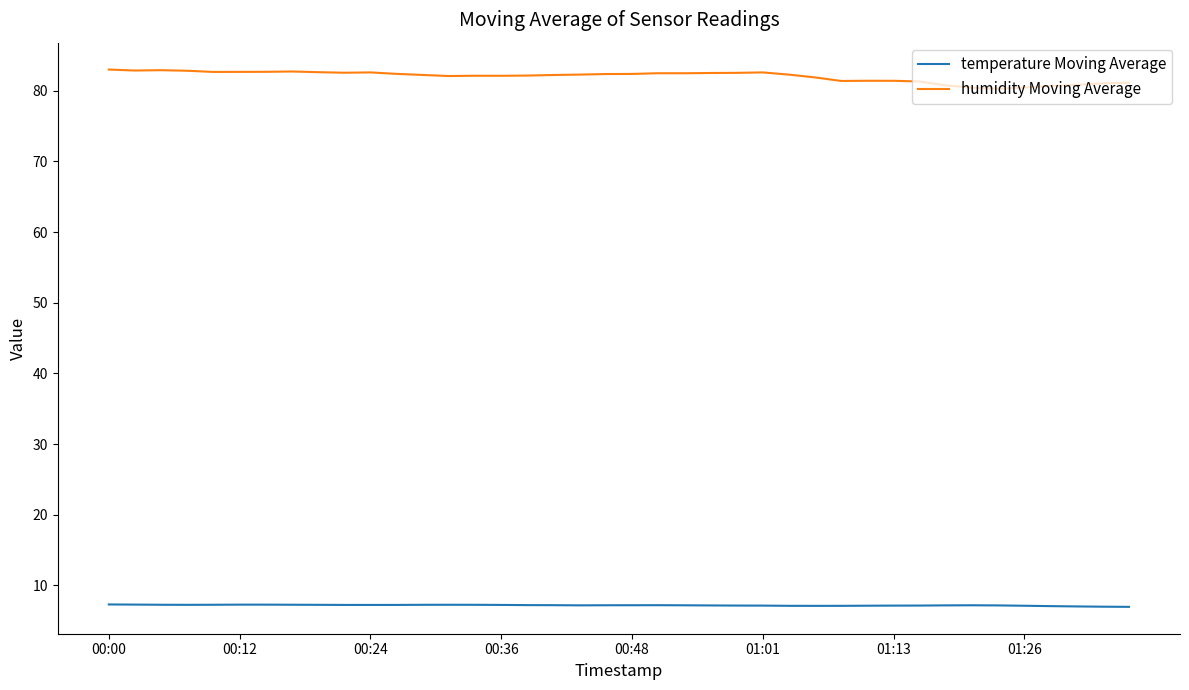

What is the difference between the second highest and minimum values in the temperature Moving Average series?

0.3